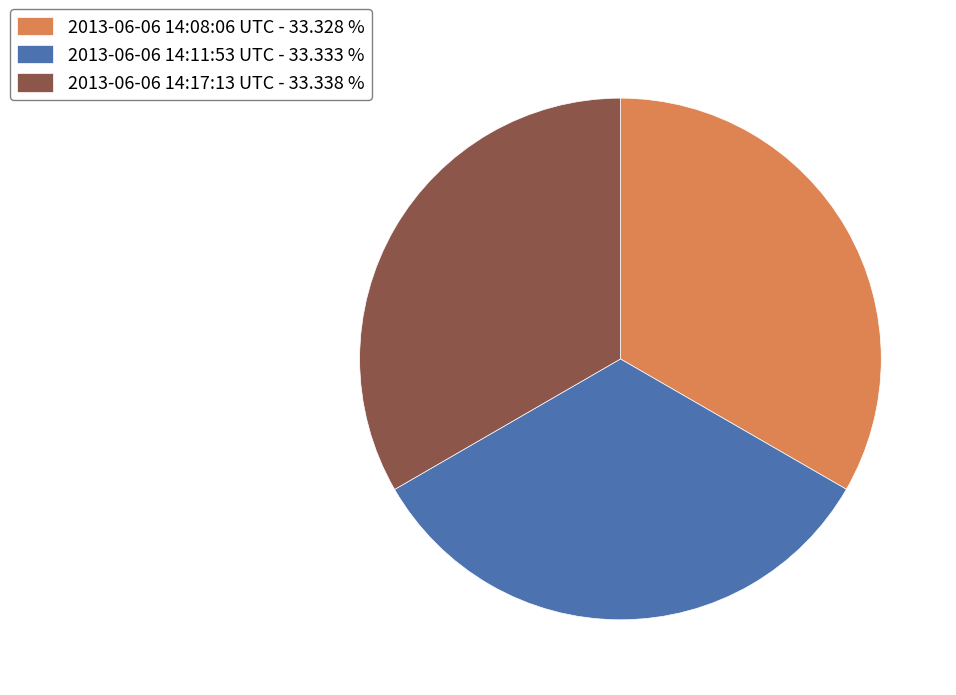

Is there a majority slice in this chart?

No